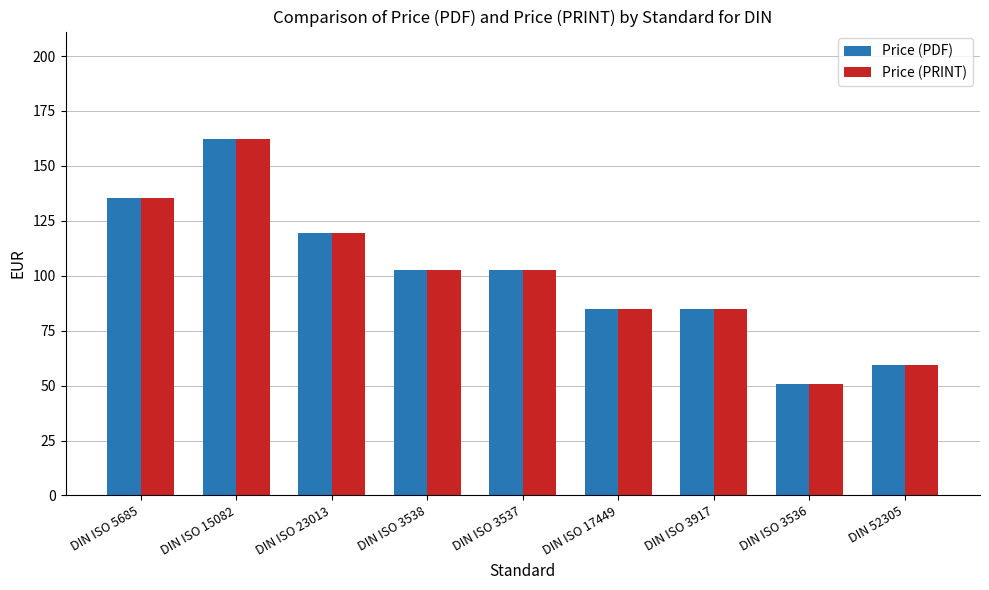

True or false: Price (PRINT) has a value of 85.0 at DIN ISO 3917.

True